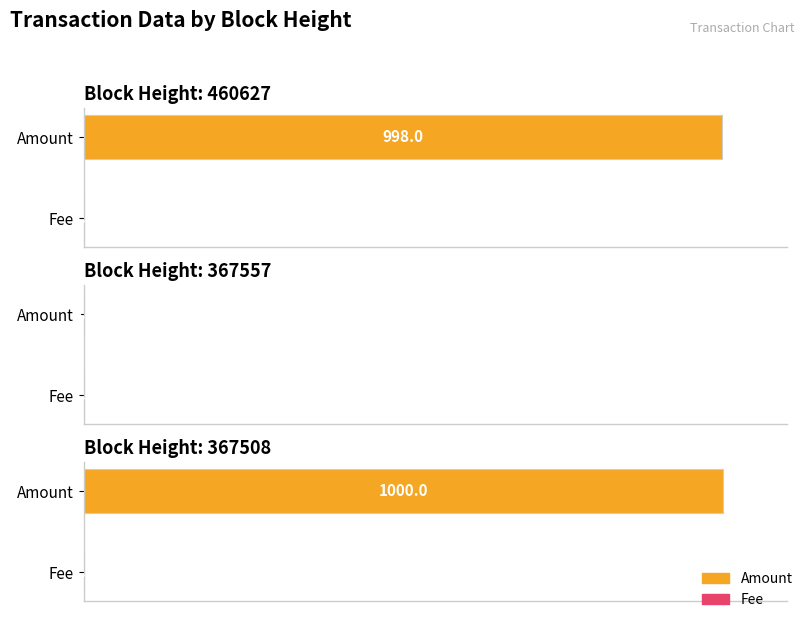

Count the number of categories in the chart.

3